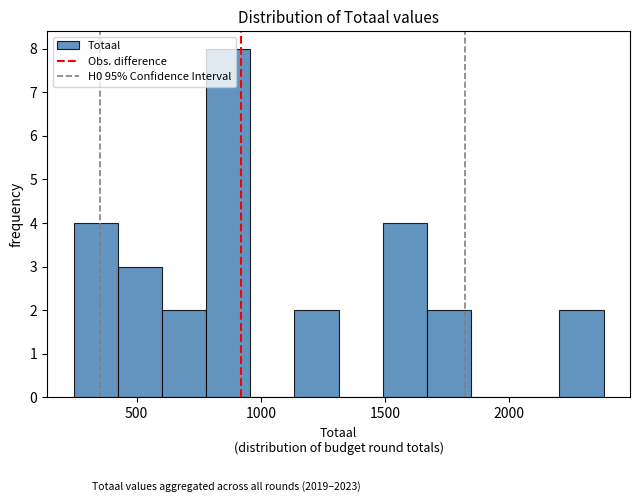

Read against the x-axis, roughly where is the centre of the tallest bar?

850